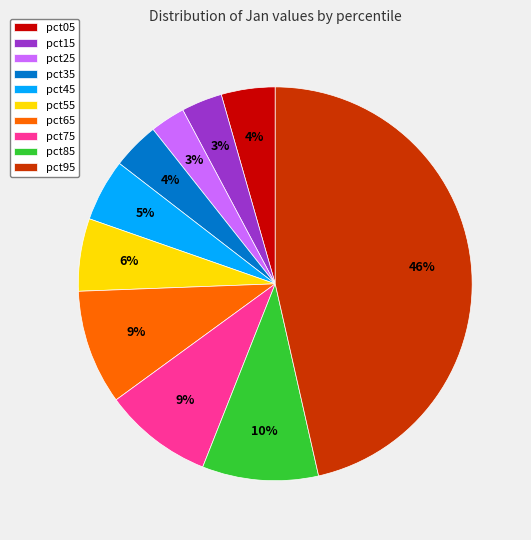

To the nearest percent, what is the combined percentage of pct45 and pct35?

9%